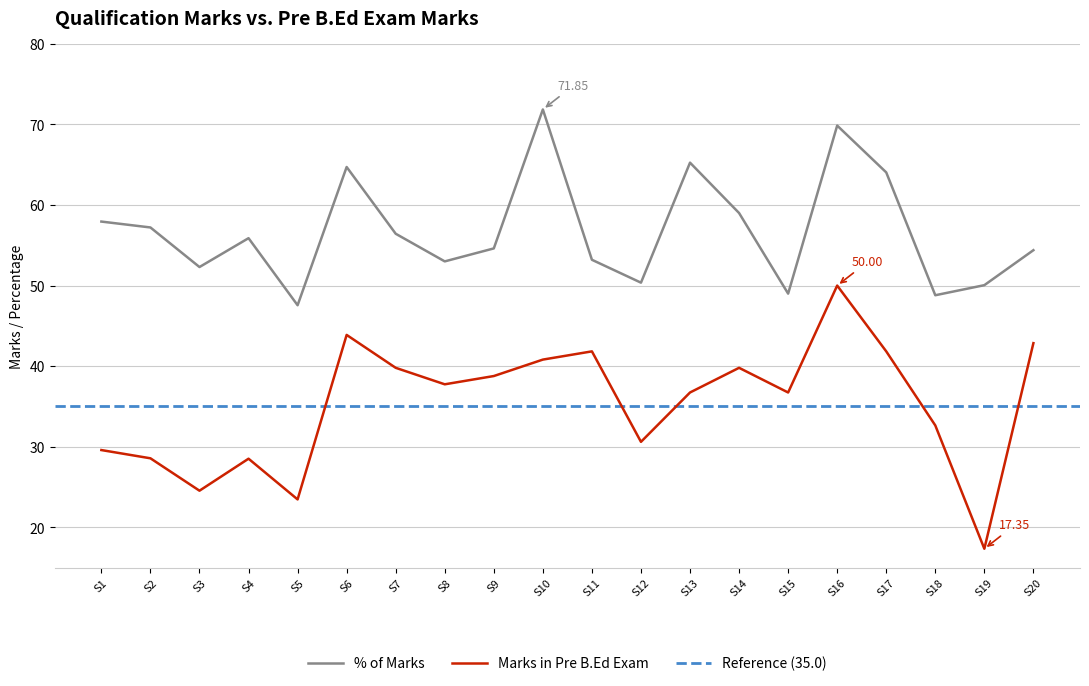

Is the value of Marks in Pre B.Ed Exam at S16 greater than the value of % of Marks at S5?

Yes